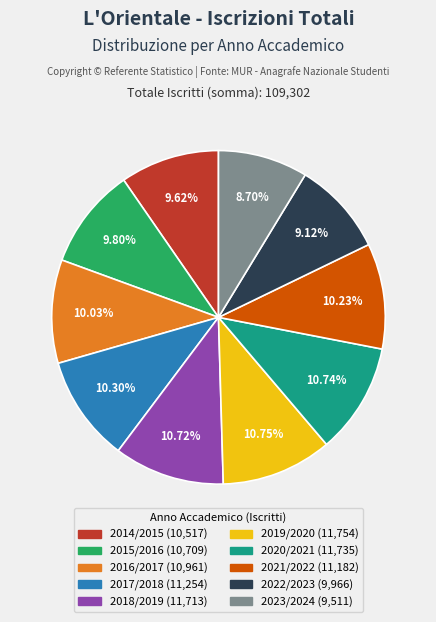

Combined, what portion of the pie is 2019/2020 and 2021/2022?

21.0%